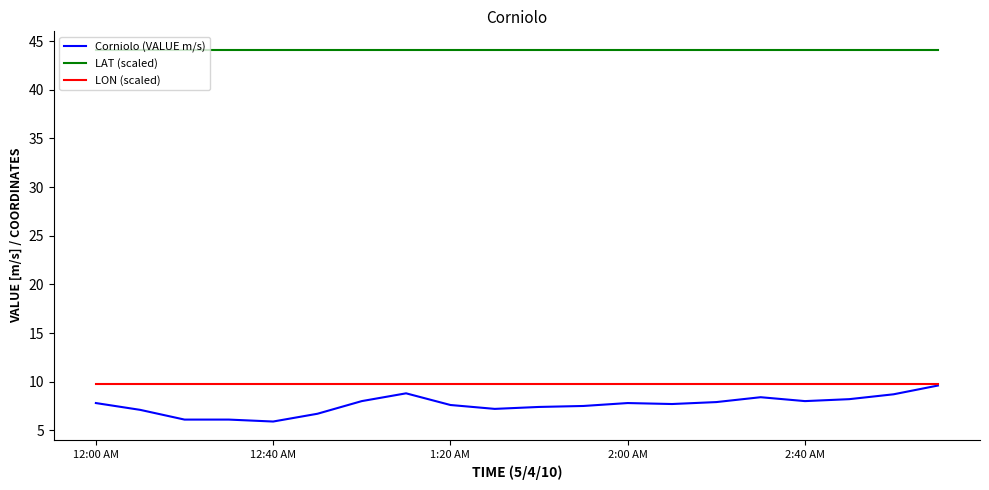

True or false: LAT (scaled) and Corniolo (VALUE m/s) intersect in this chart.

False